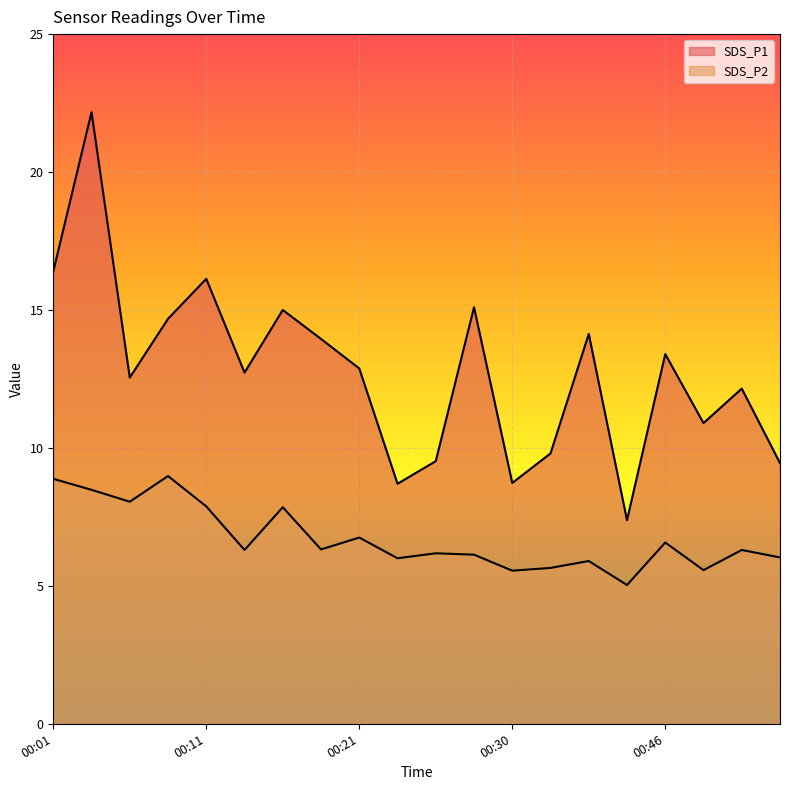

The SDS_P1 series shows 12.7 at 00:13. True or false?

True